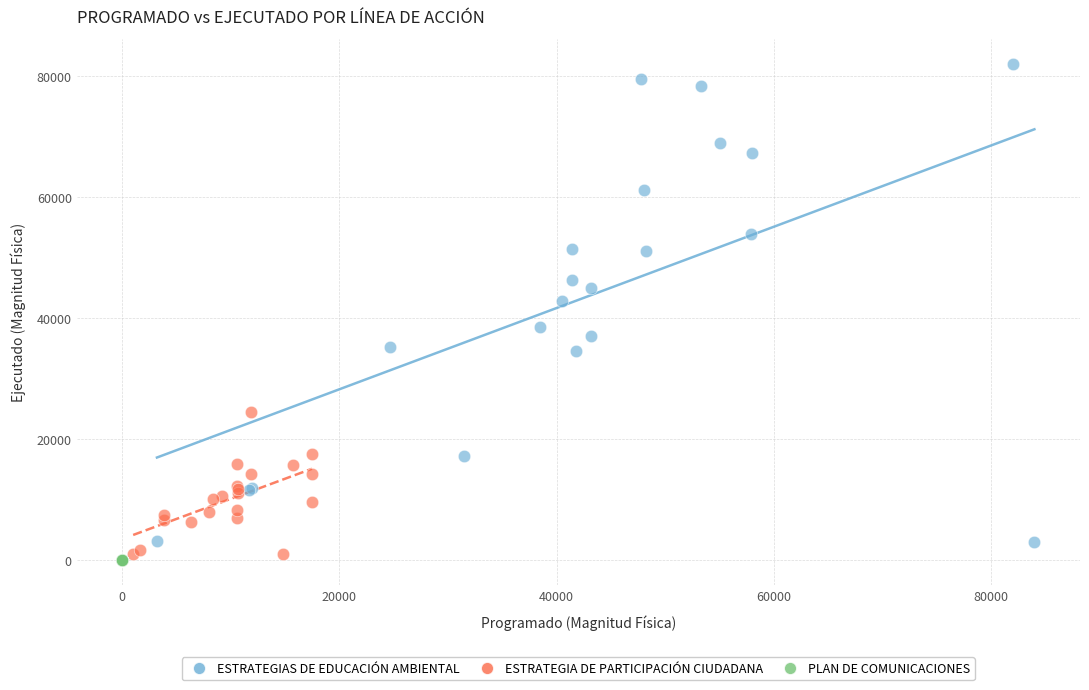

Which series contains the highest Y value?

ESTRATEGIAS DE EDUCACIÓN AMBIENTAL